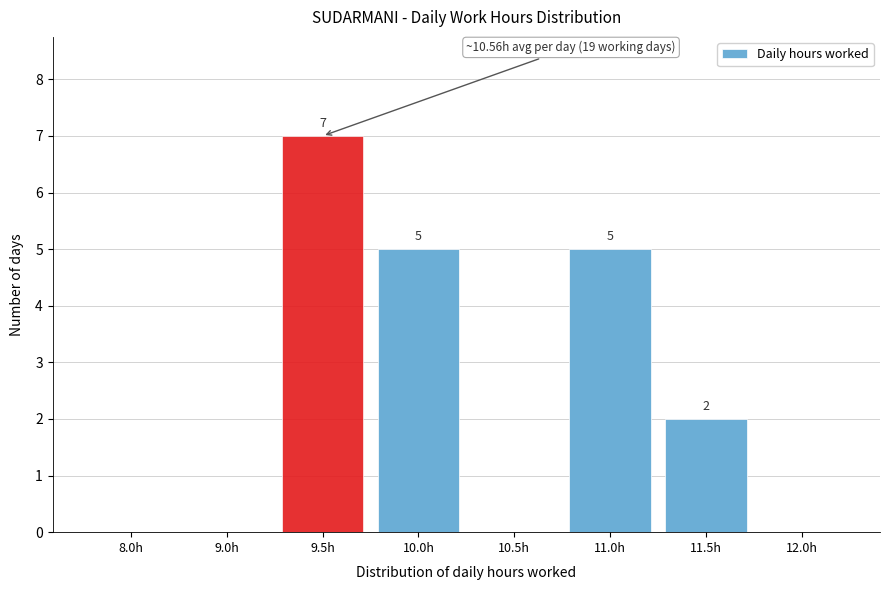

Reading left to right, transcribe all the data shown in this chart.

8.0h=0	9.0h=0	9.5h=7	10.0h=5	10.5h=0	11.0h=5	11.5h=2	12.0h=0